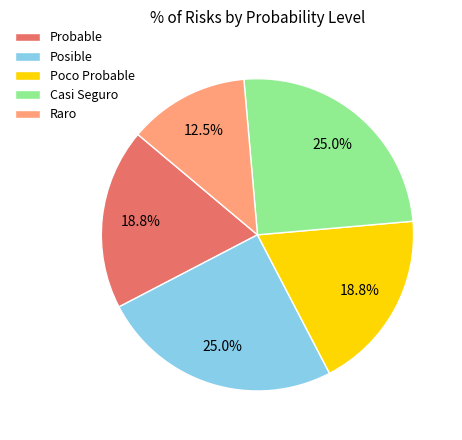

Which has a higher value, Casi Seguro or Raro?

Casi Seguro